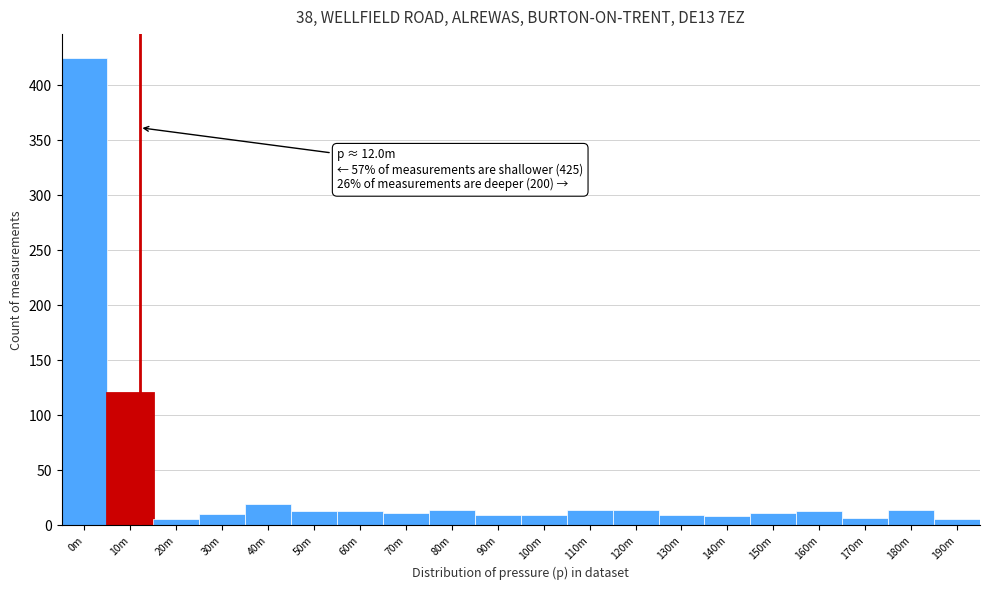

What is the maximum value shown in the chart?

425